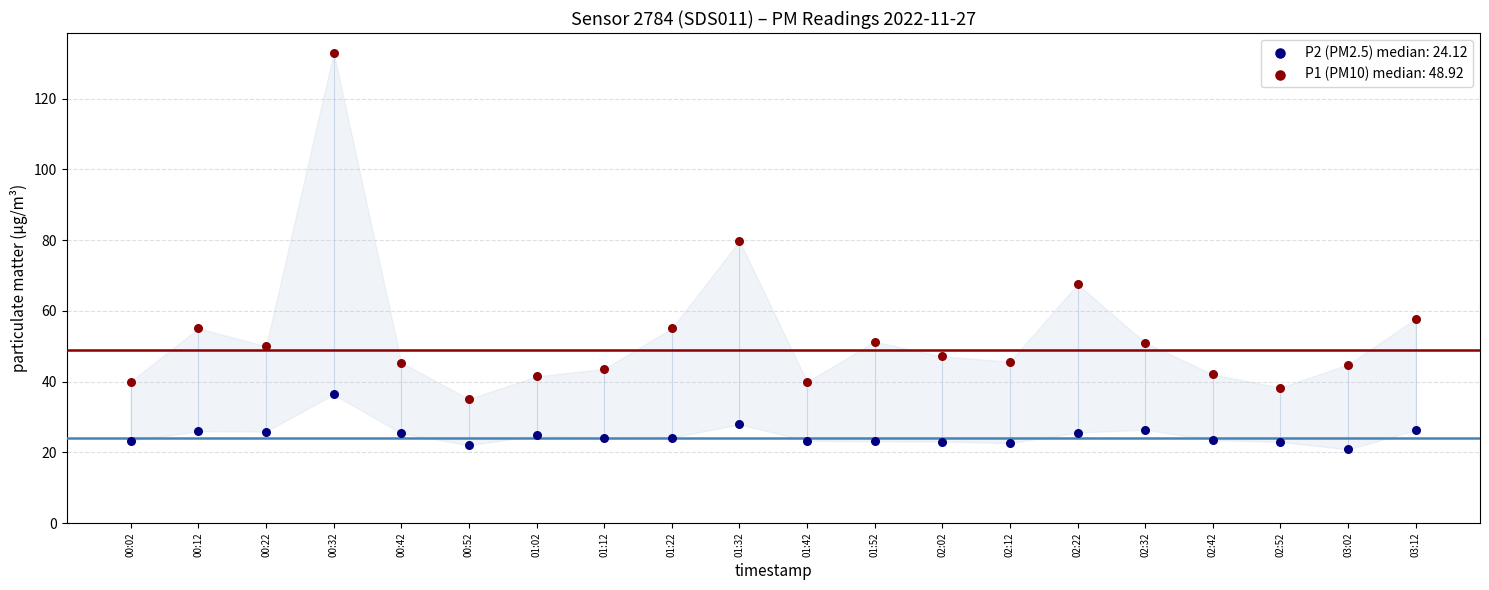

Which series has the largest Y range (max minus min)?

P1 (PM10) median: 48.92